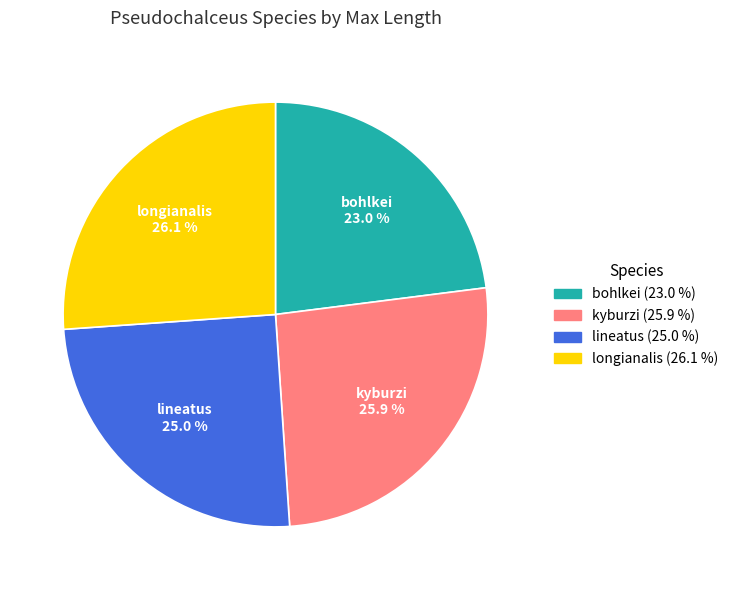

What is the smallest slice in the pie chart?

bohlkei